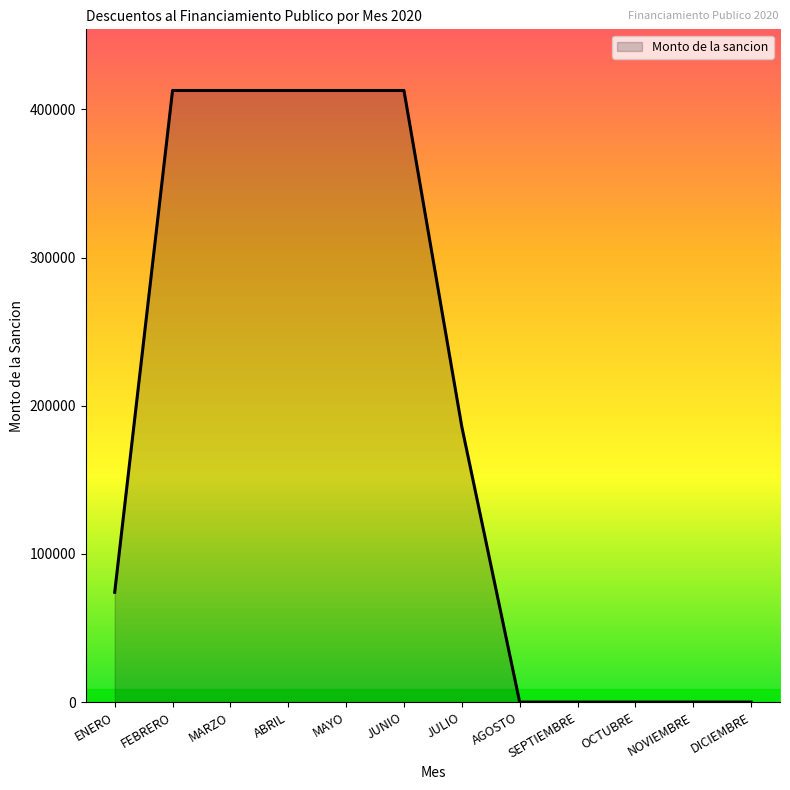

Which has a higher value, JUNIO or ENERO?

JUNIO